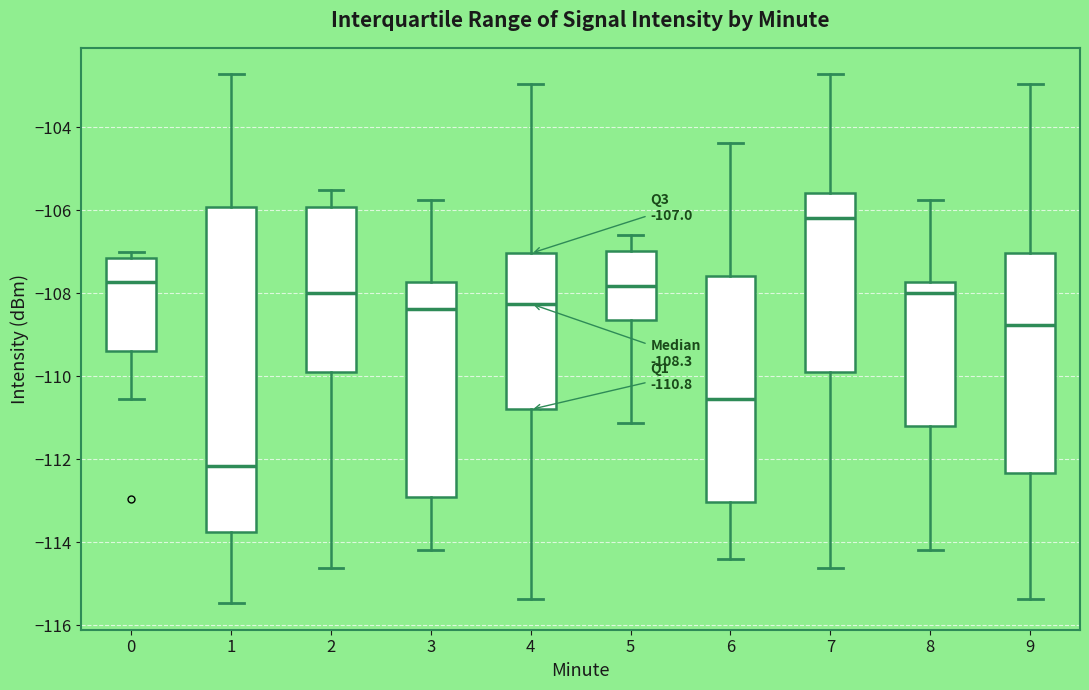

Which box is the tallest, from its lower edge to its upper edge?

1